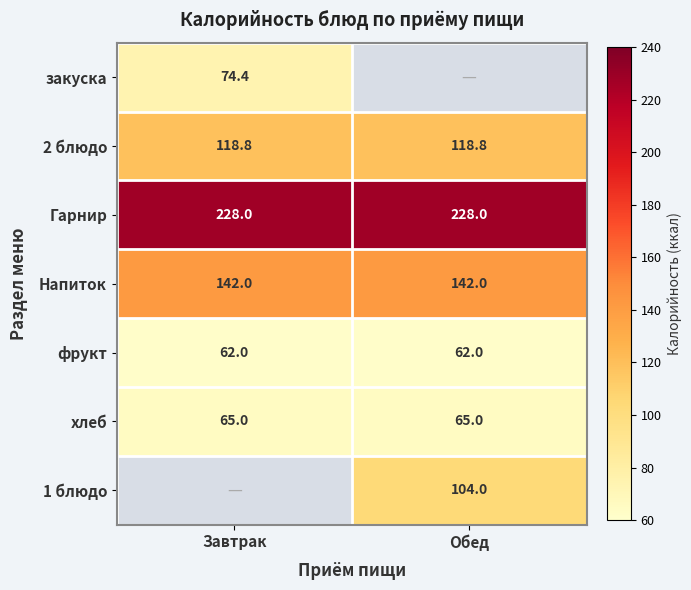

What is the sum of all Гарнир values?

456.0